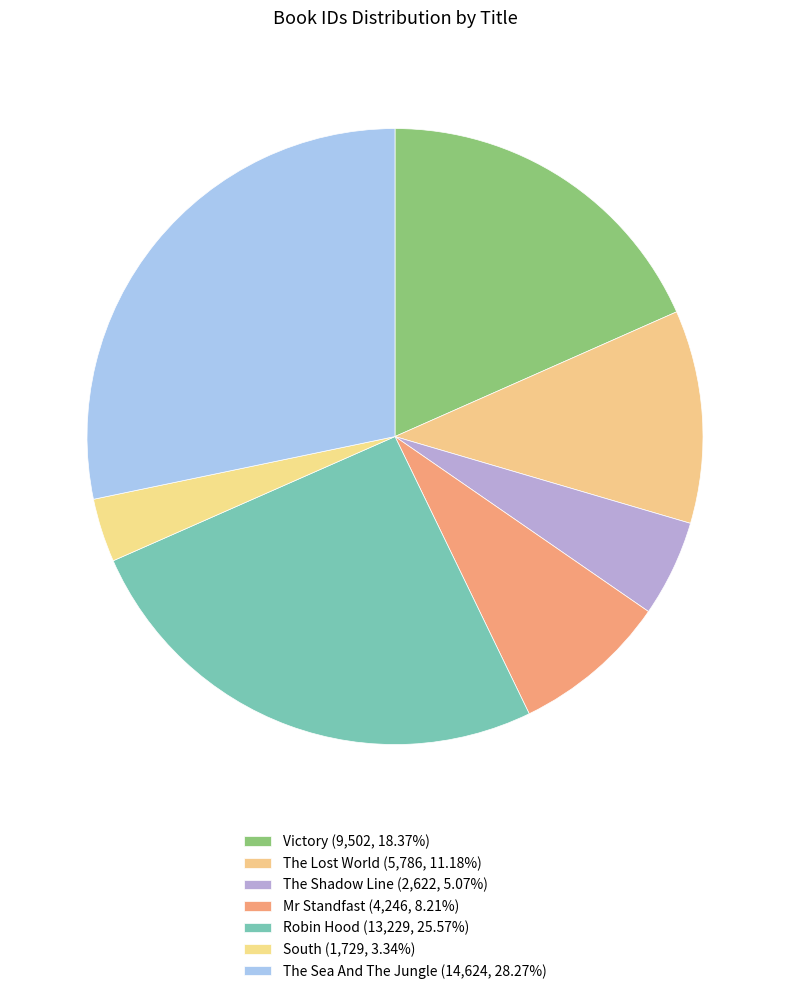

What is the change in value from The Shadow Line to The Sea And The Jungle?

+12002